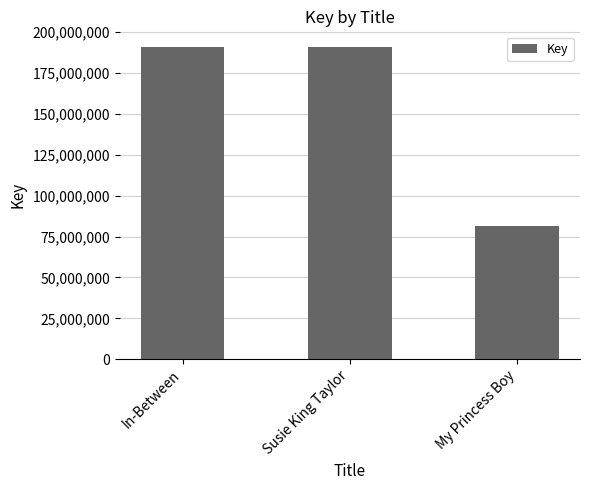

Is it true that the value at My Princess Boy is 81628359?

True